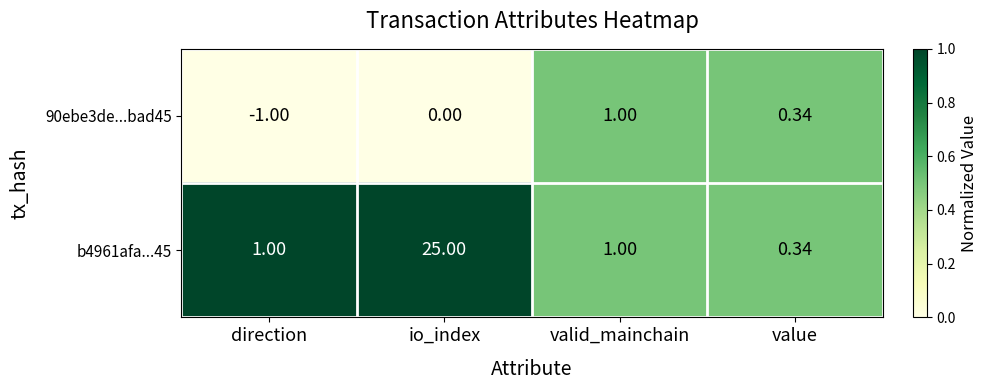

Which category has the lowest value across all series?

direction